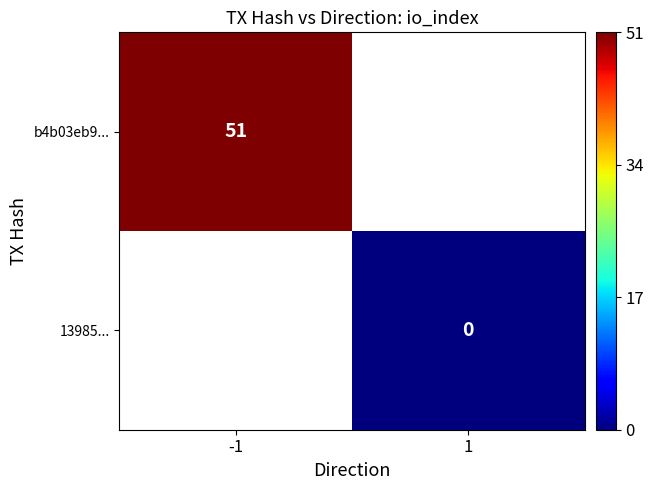

True or false: b4b03eb9... has a value of 78 at -1.

False